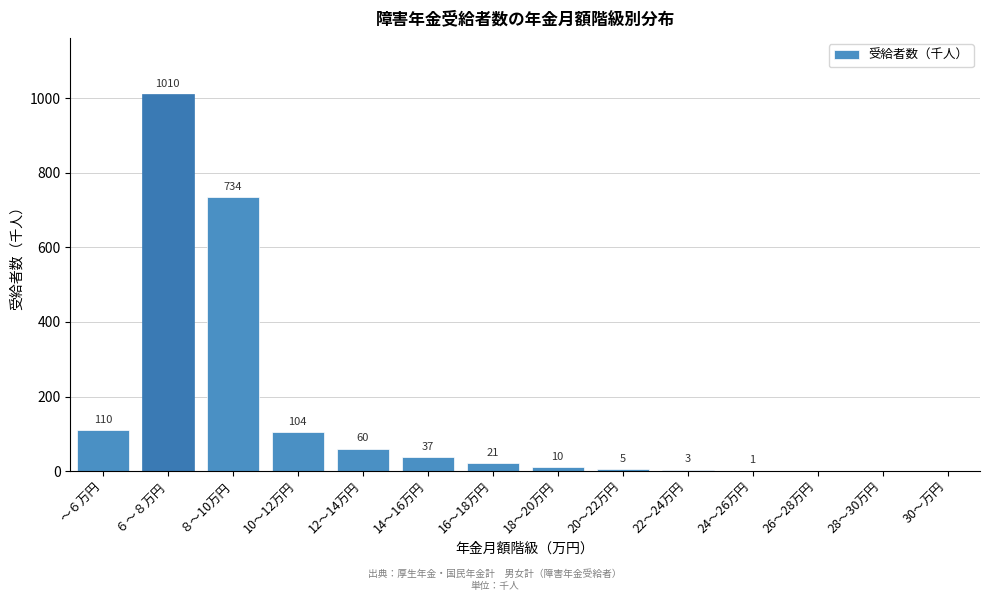

Reading left to right, what are all the values shown in this chart?

～６万円=110	６～８万円=1010	８～10万円=734	10～12万円=104	12～14万円=60	14～16万円=37	16～18万円=21	18～20万円=10	20～22万円=5	22～24万円=3	24～26万円=1	26～28万円=0	28～30万円=0	30～万円=0